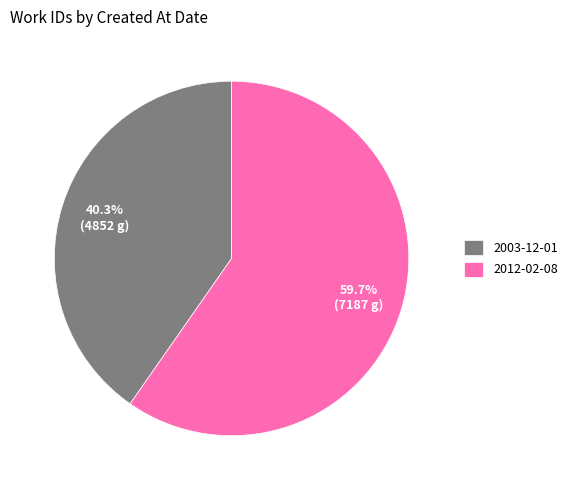

True or false: 2003-12-01 accounts for 40% of the total.

True